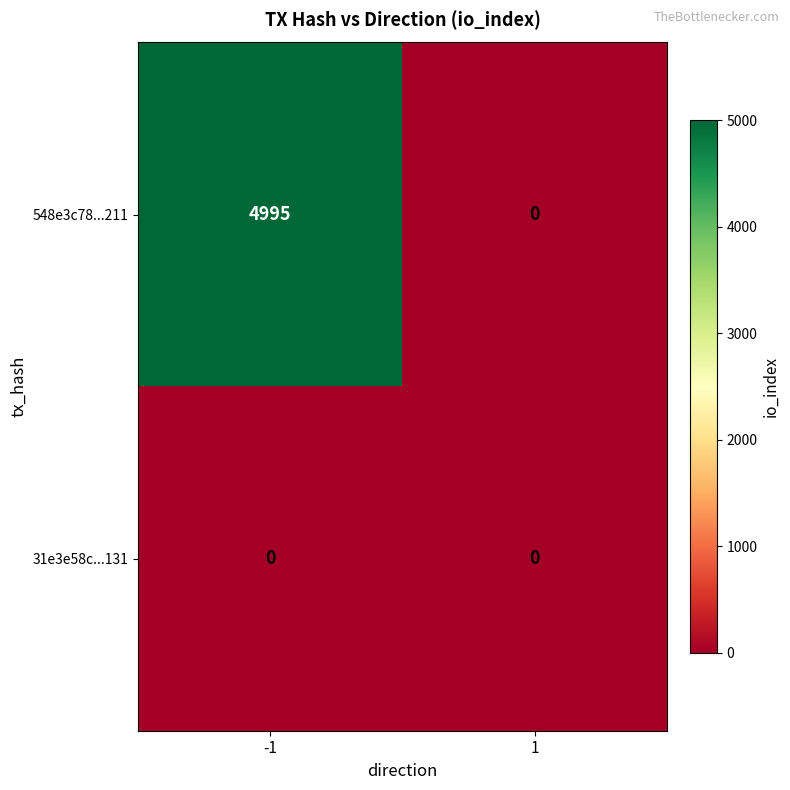

Between -1 and 1, which series saw the biggest shift?

548e3c78...211